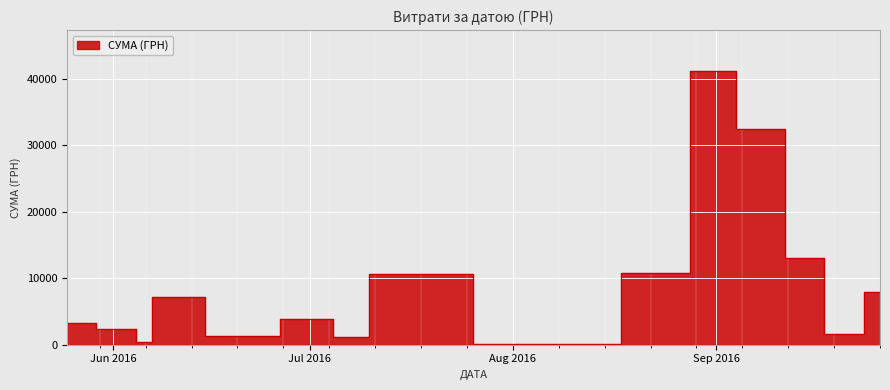

Read the value at 33.

780.0